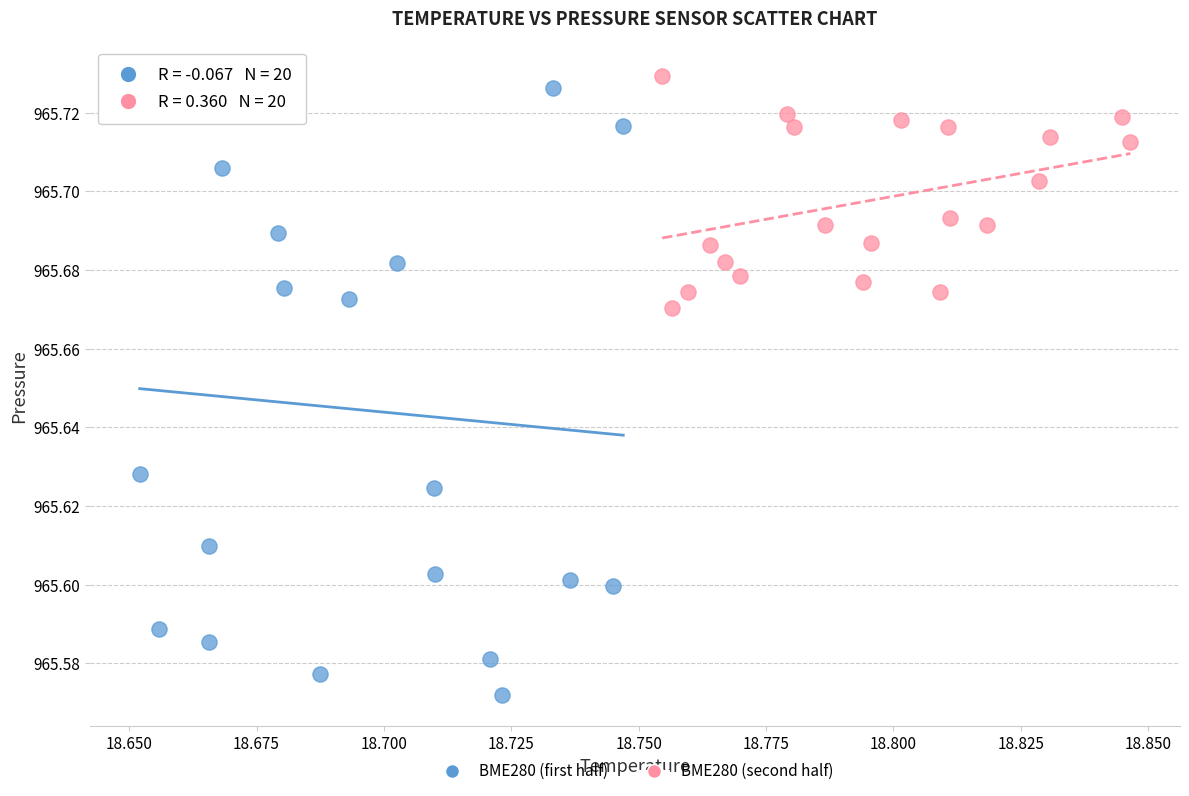

Which series reaches the minimum Y coordinate?

BME280 (first half)